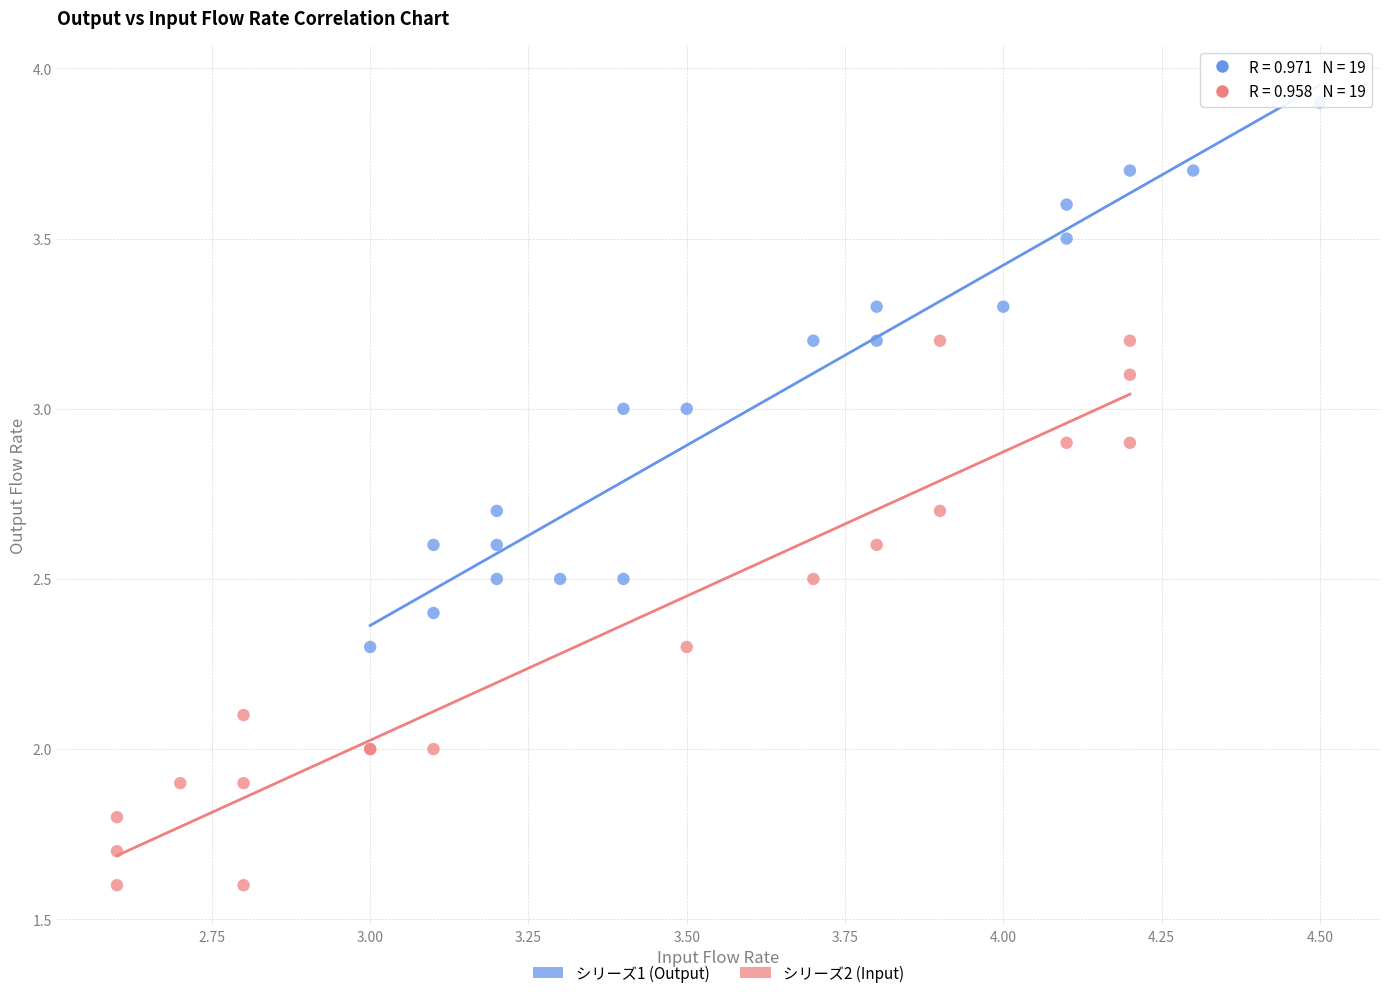

Which series reaches the maximum Y coordinate?

シリーズ1 (Output)